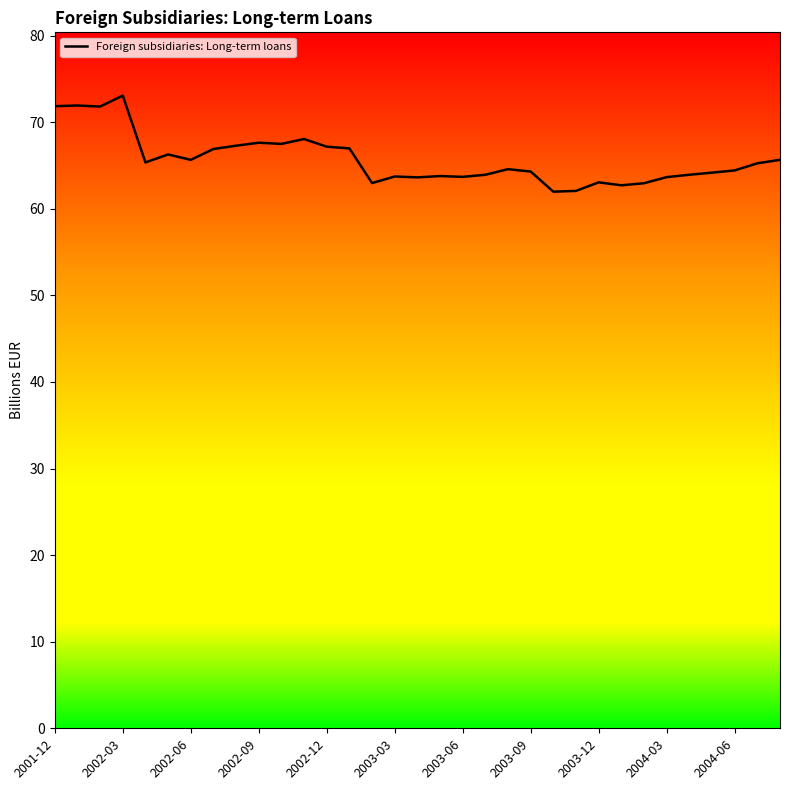

What is the minimum value shown in the chart?

62.0